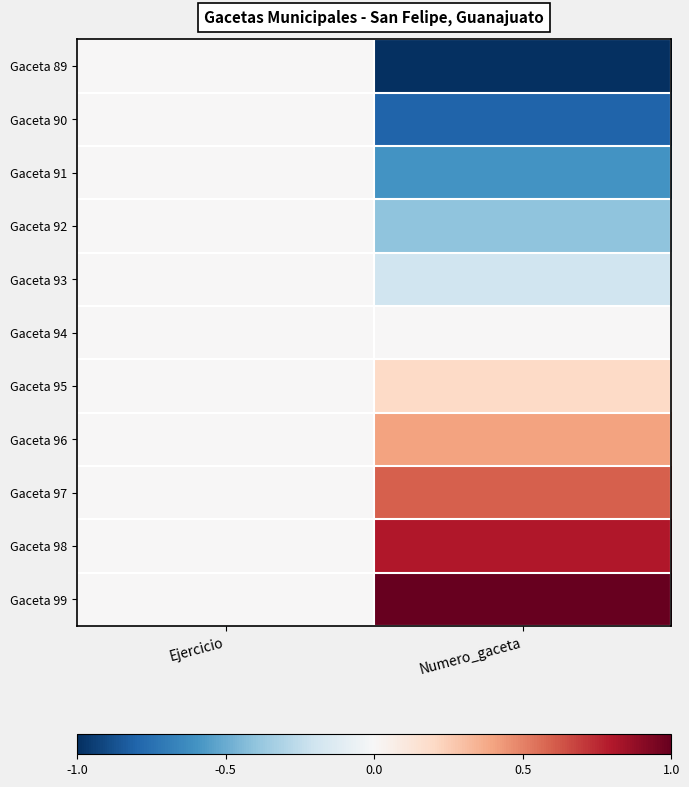

How many series are shown in this chart?

11